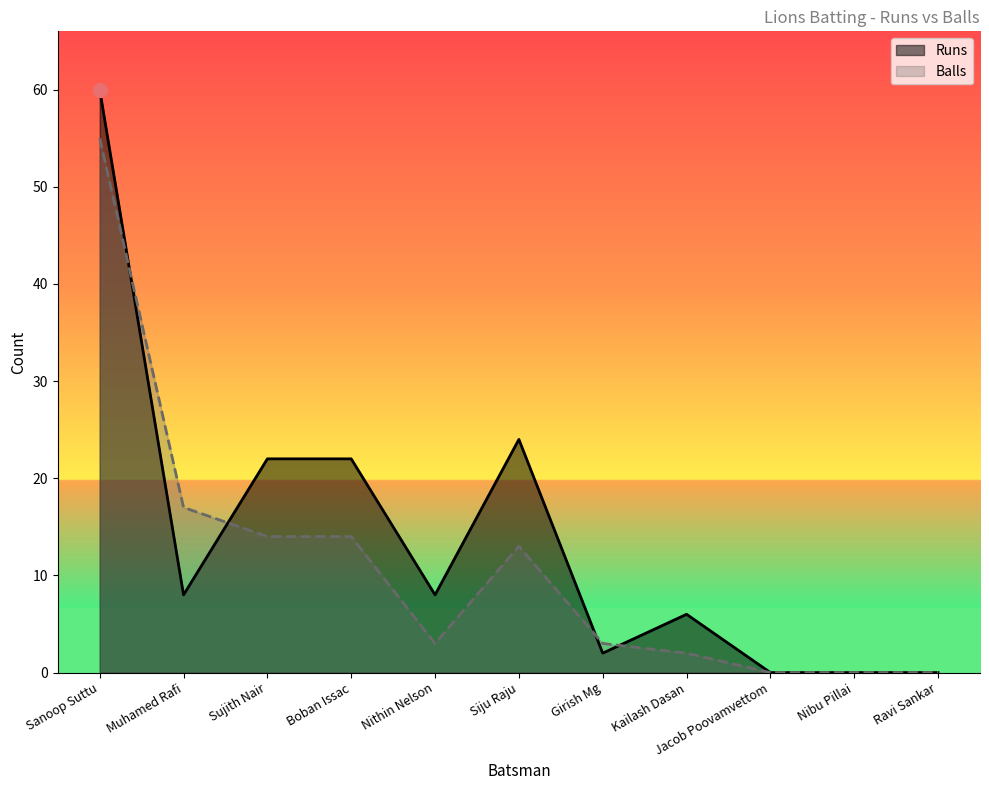

True or false: Runs has a value of 8 at Muhamed Rafi.

True